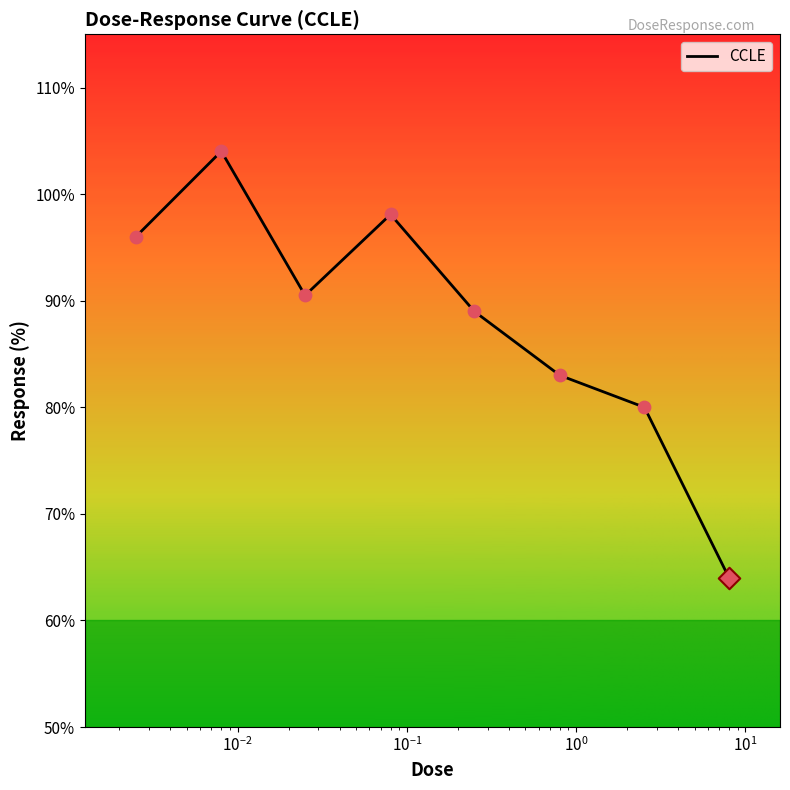

What is the smallest value displayed?

64.0